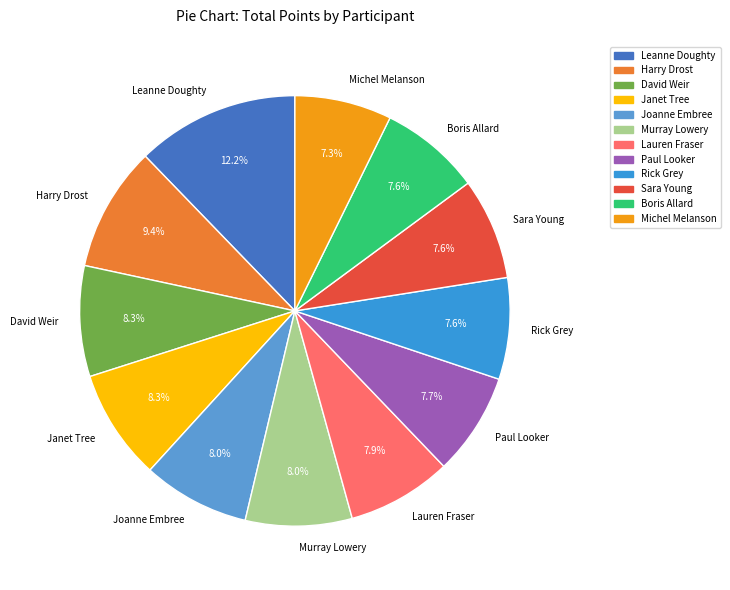

What percentage is the Paul Looker slice, to the nearest percent?

8%